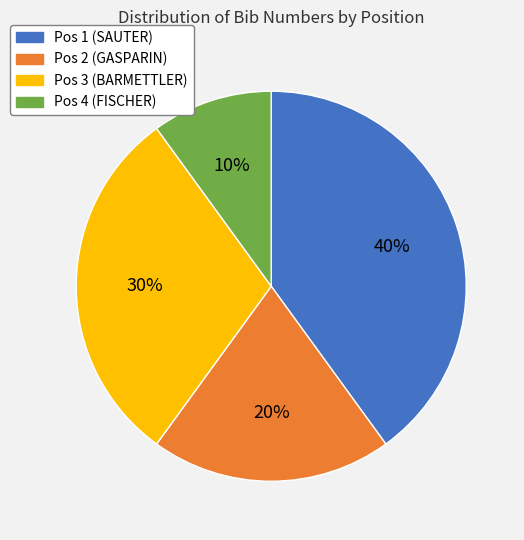

The Pos 4 (FISCHER) slice represents 1% of the pie. True or false?

False